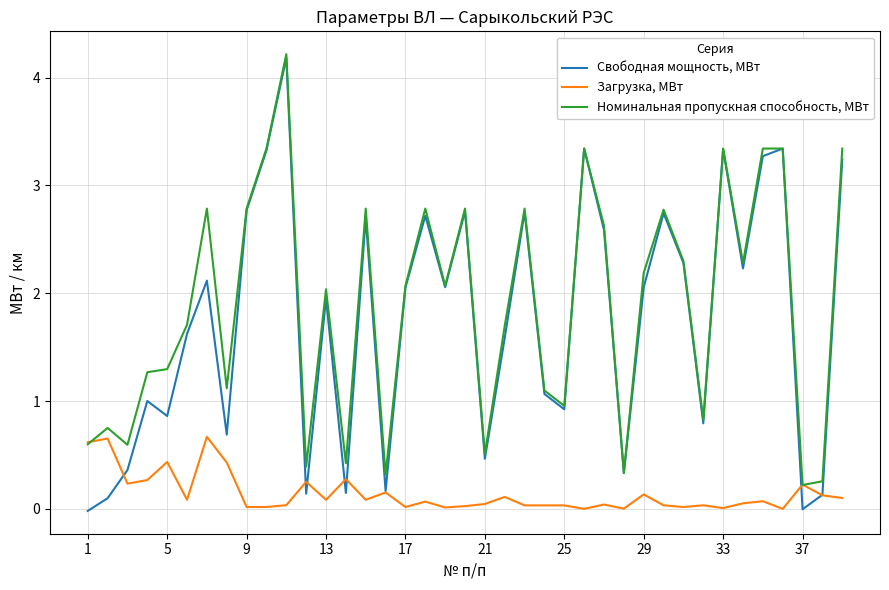

Rank the series by their maximum value, from highest to lowest.

Номинальная пропускная способность, МВт, Свободная мощность, МВт, Загрузка, МВт